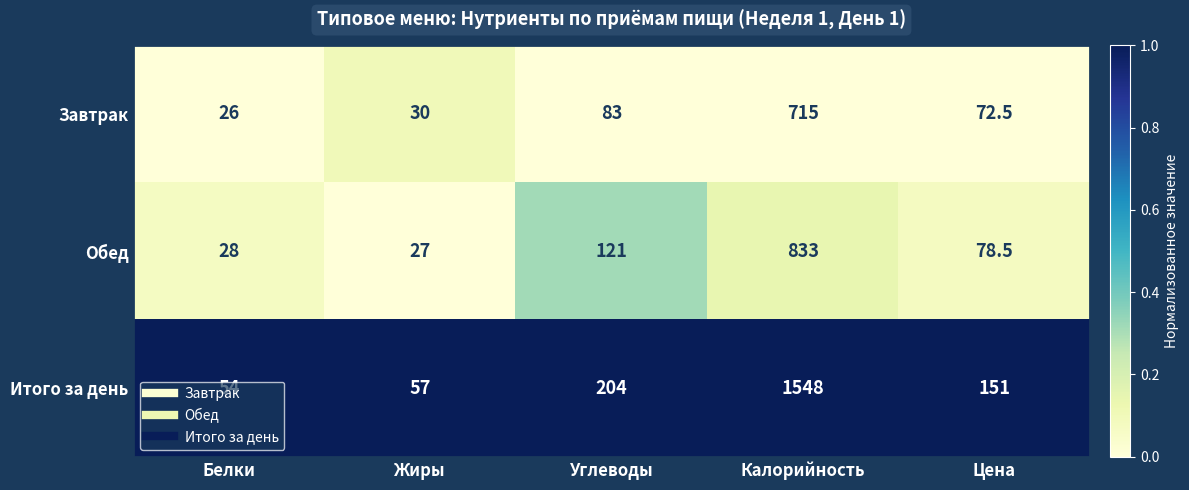

How many data points does each series have?

5